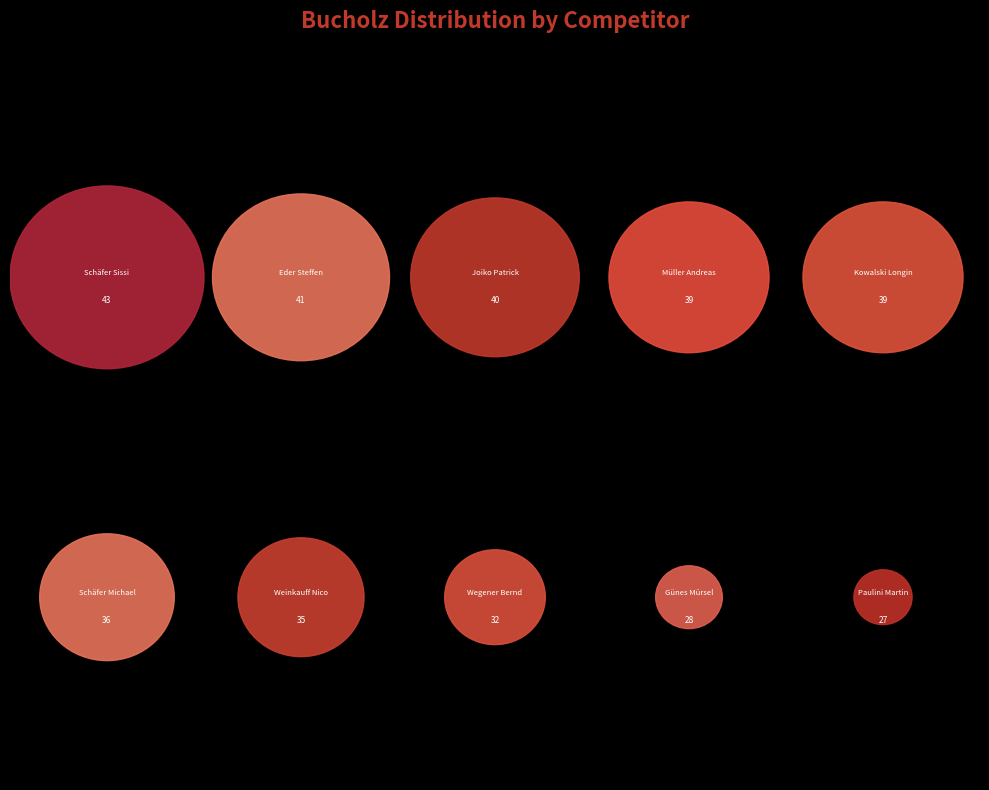

What is the change in value from Müller Andreas to Schäfer Michael?

-3